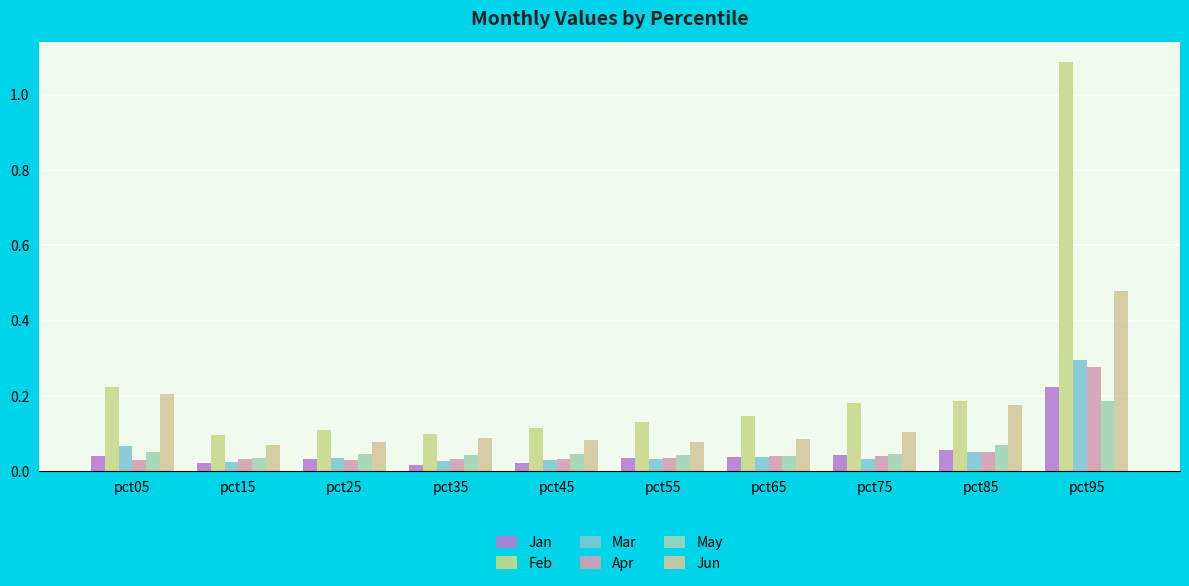

How many bars are there in total?

60